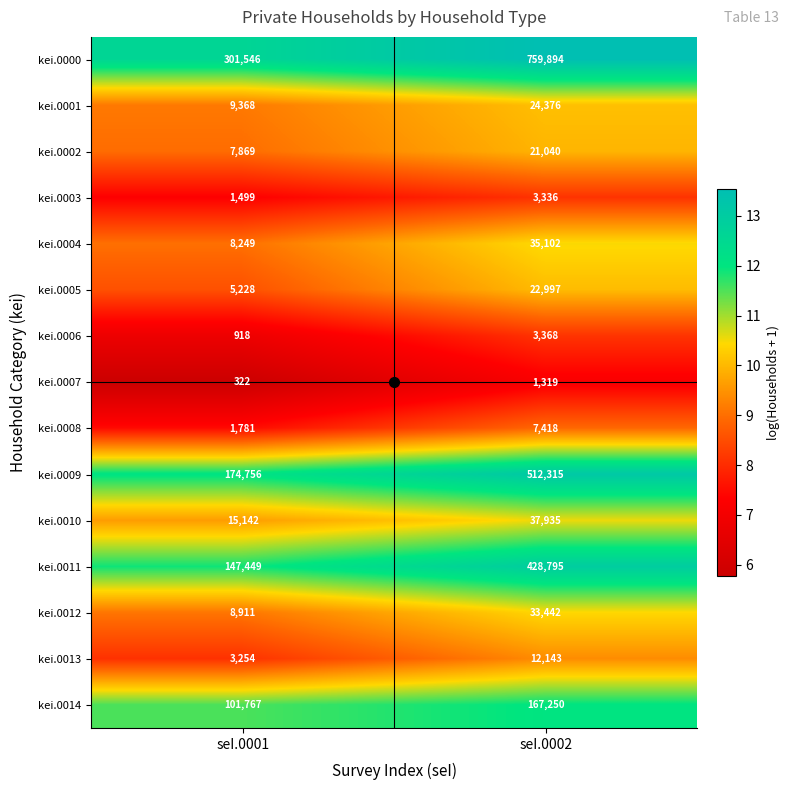

At which label is kei.0013 closest to 7698?

seI.0001